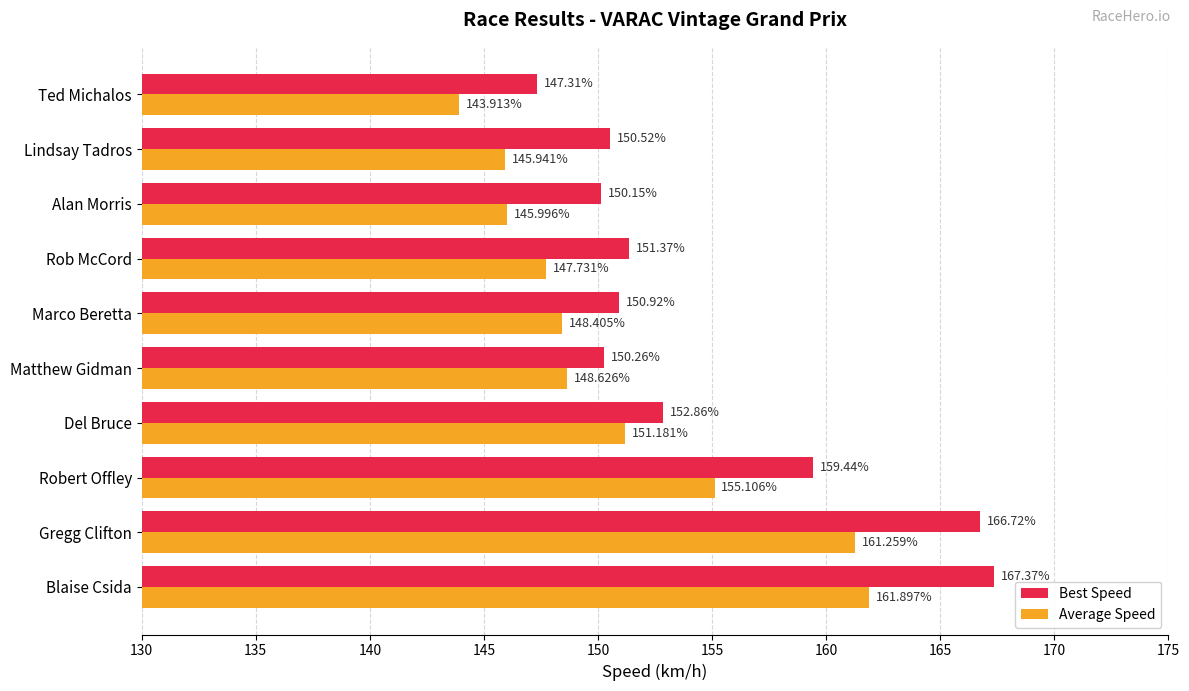

What is the minimum value shown in the chart?

143.9